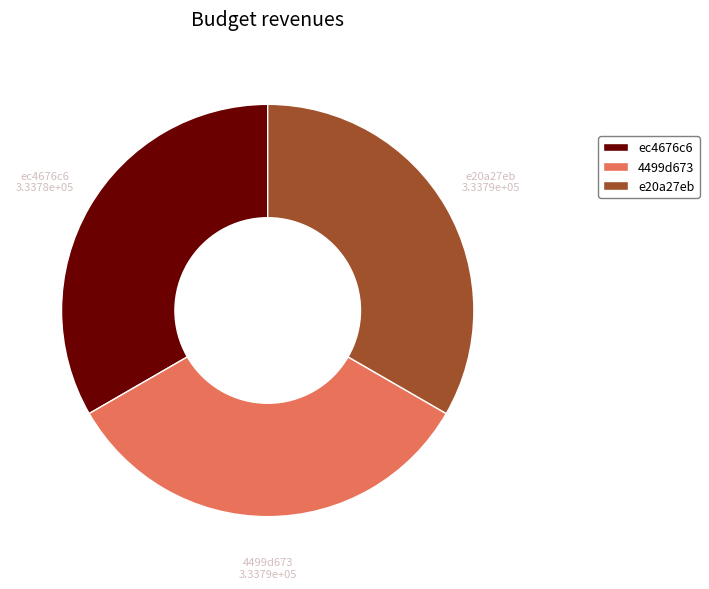

Do ec4676c6 and 4499d673 together represent more than half of the pie?

Yes